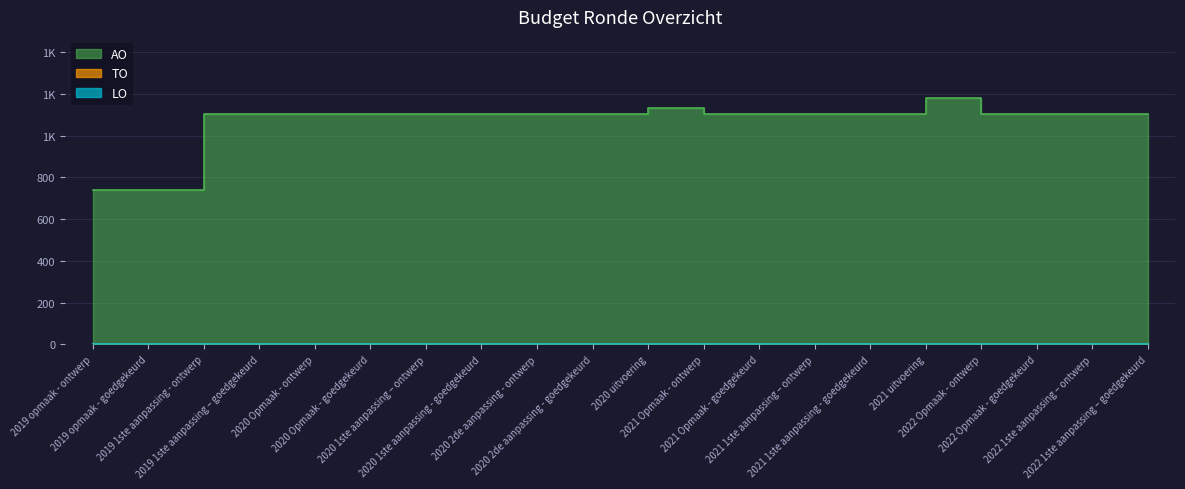

List the series in order of their peak value, highest first.

AO, TO, LO